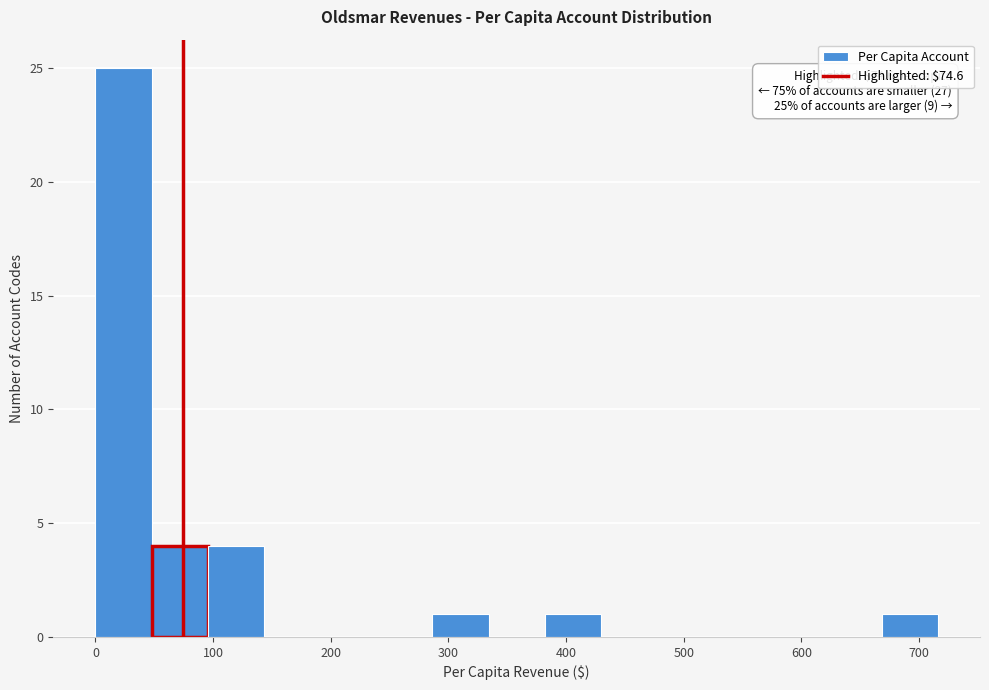

Over which range of the x-axis is the bar tallest?

0 to 50